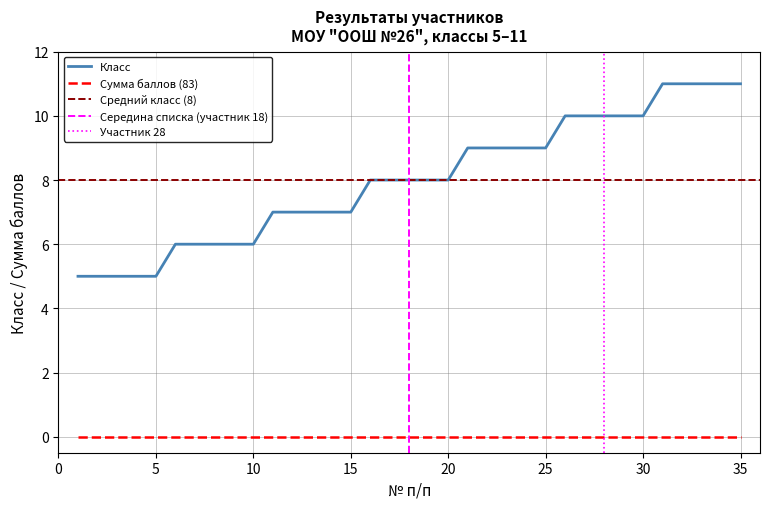

Does the chart display data point markers on the line(s)?

No